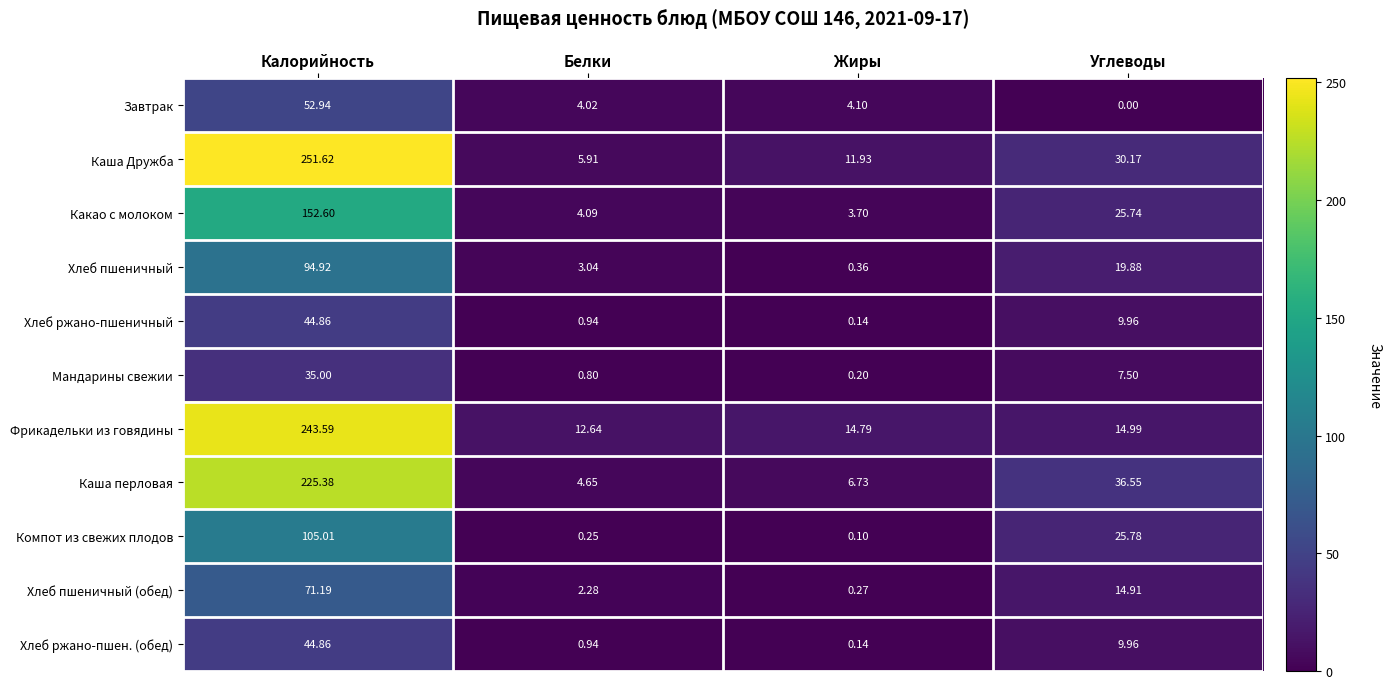

Which series has the largest range (max minus min)?

Каша Дружба